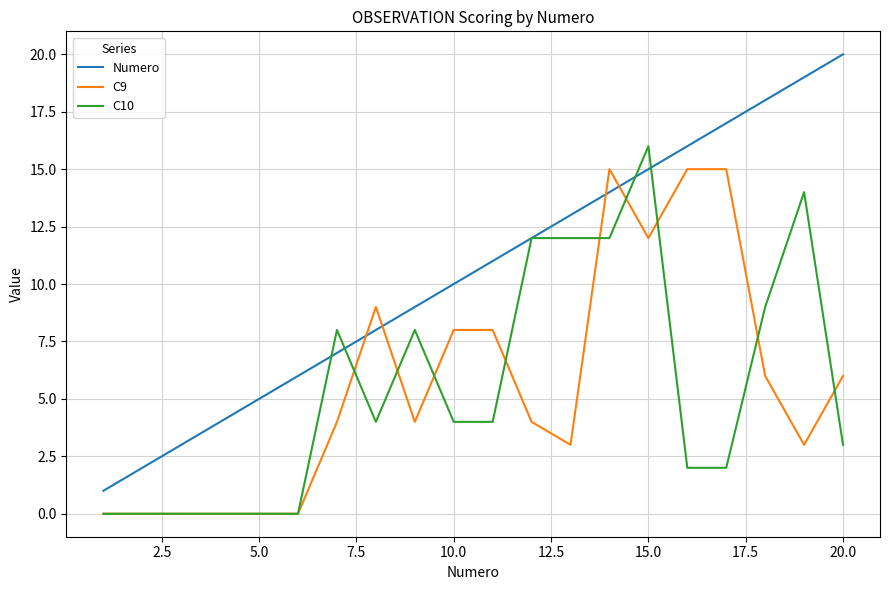

After their last crossing, which series has the higher values: C9 or Numero?

Numero